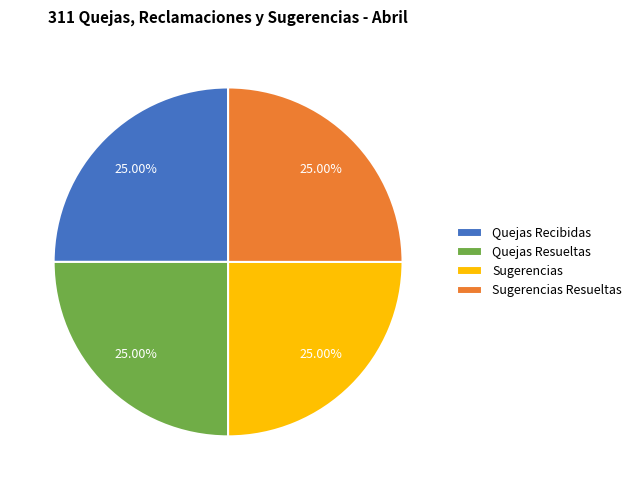

How many segments does this pie chart have?

4